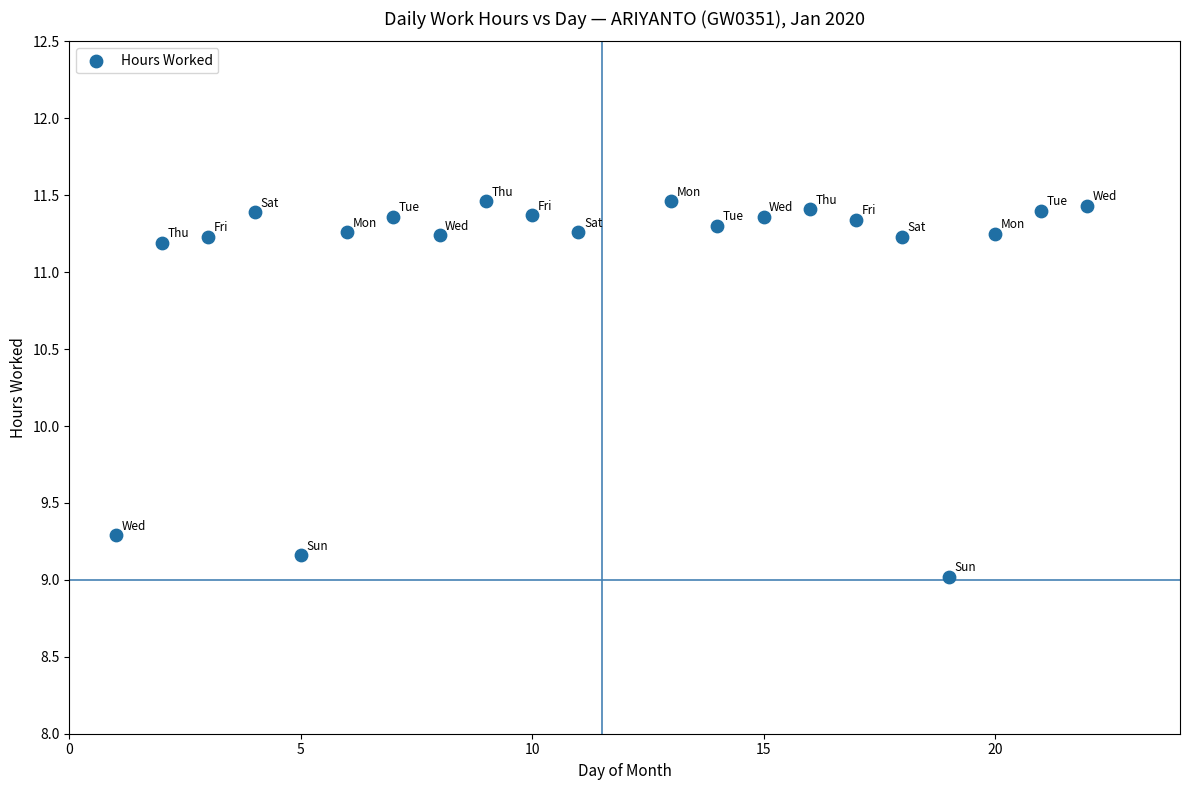

What Y value in the scatter plot is closest to 10?

9.3